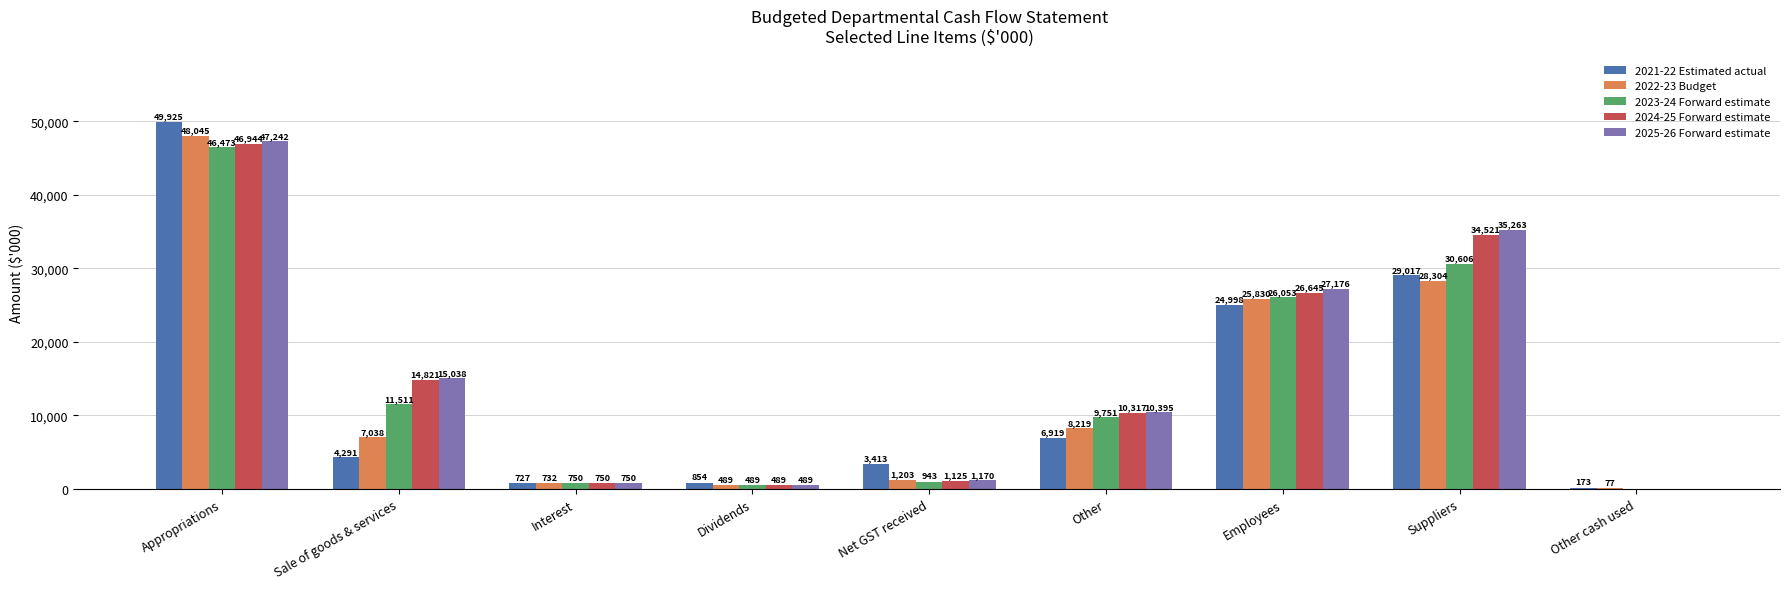

What is the total value across all series at Dividends?

2810